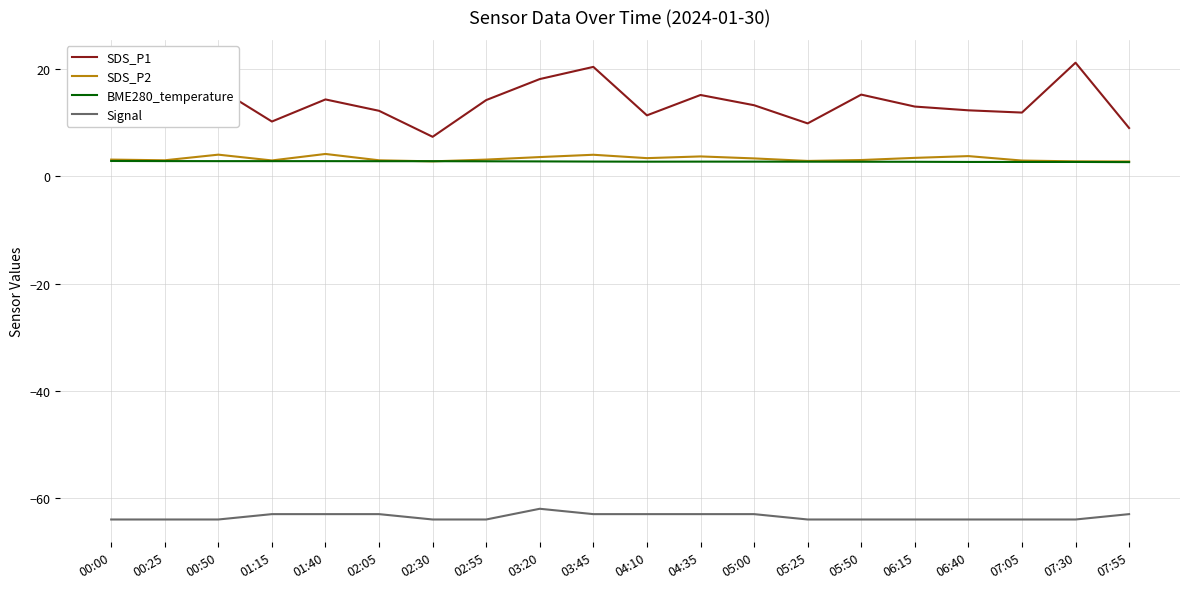

What value does the SDS_P1 series have at 00:50?

16.4